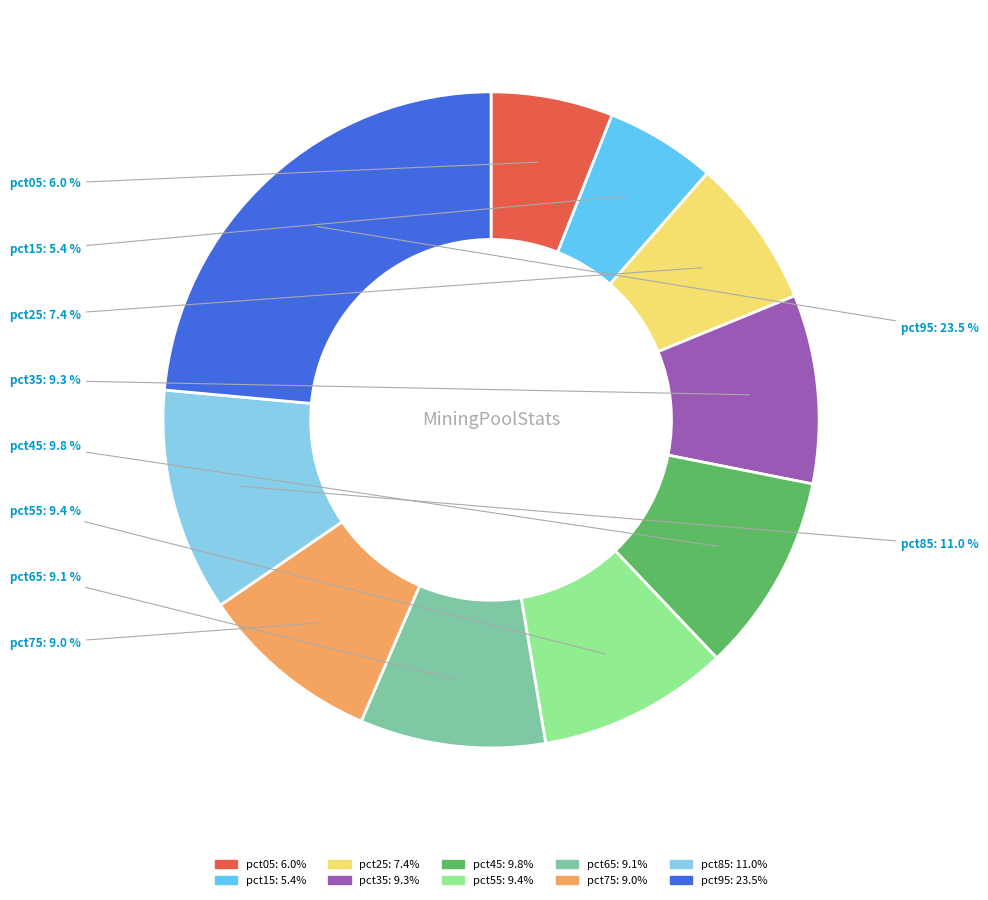

Is the sum of pct45 and pct95 greater than half?

No